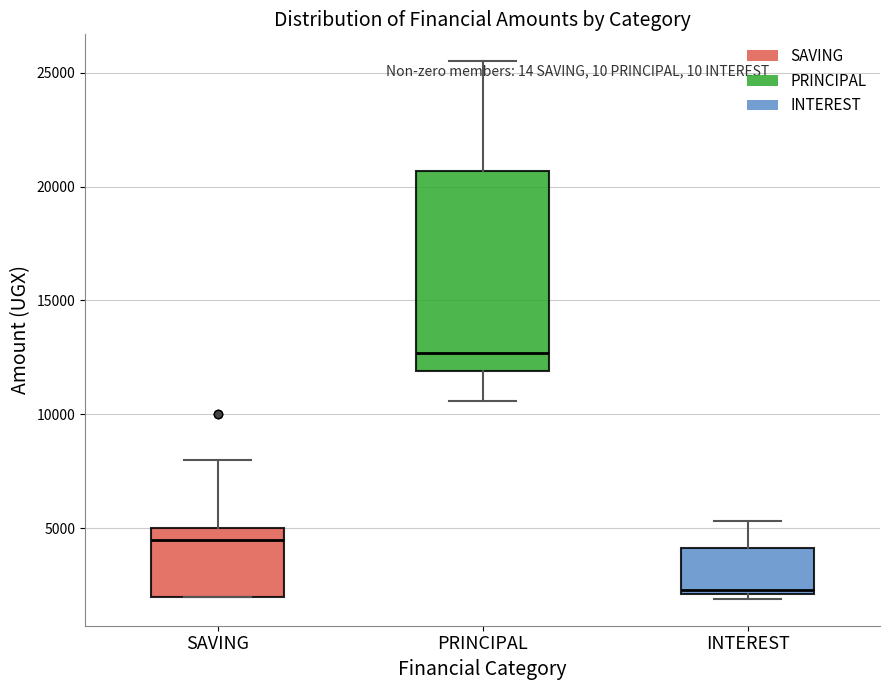

Which box's median line is the highest?

PRINCIPAL